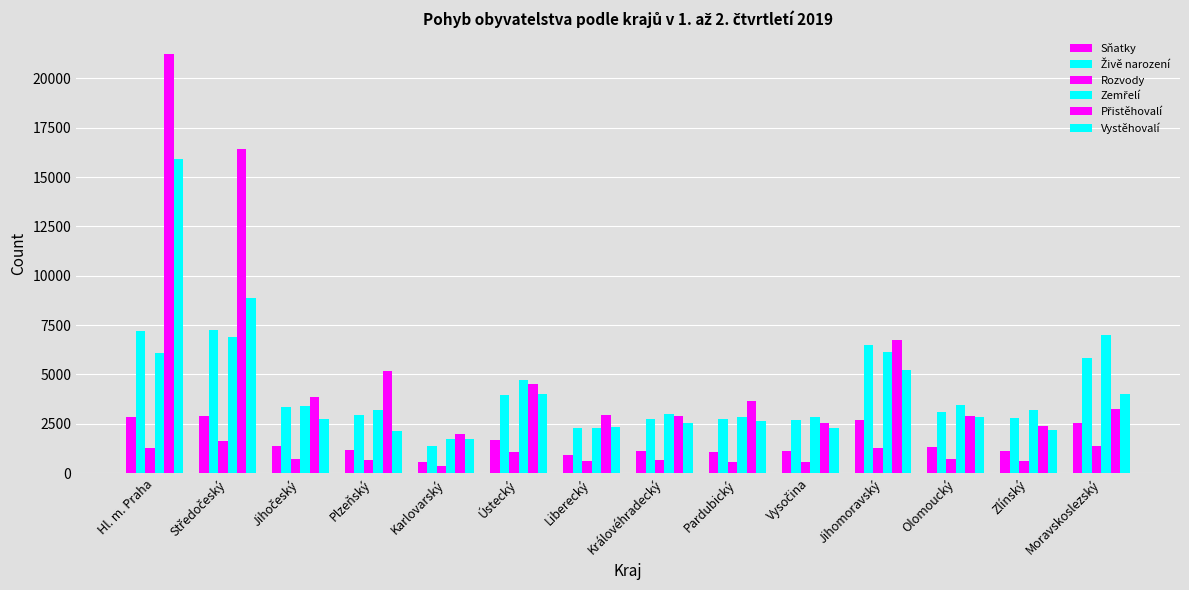

The Vystěhovalí series shows 2541 at Královéhradecký. True or false?

True